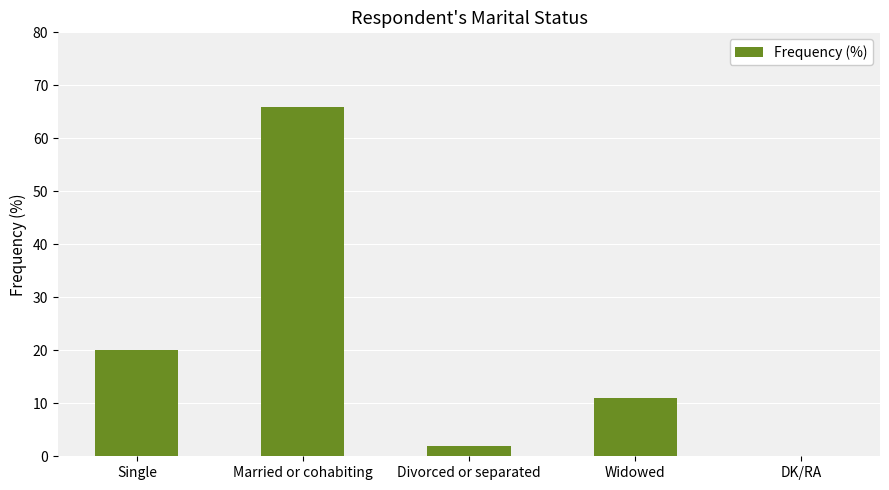

Reading left to right, list all the values displayed in this chart.

Single=20	Married or cohabiting=66	Divorced or separated=2	Widowed=11	DK/RA=0